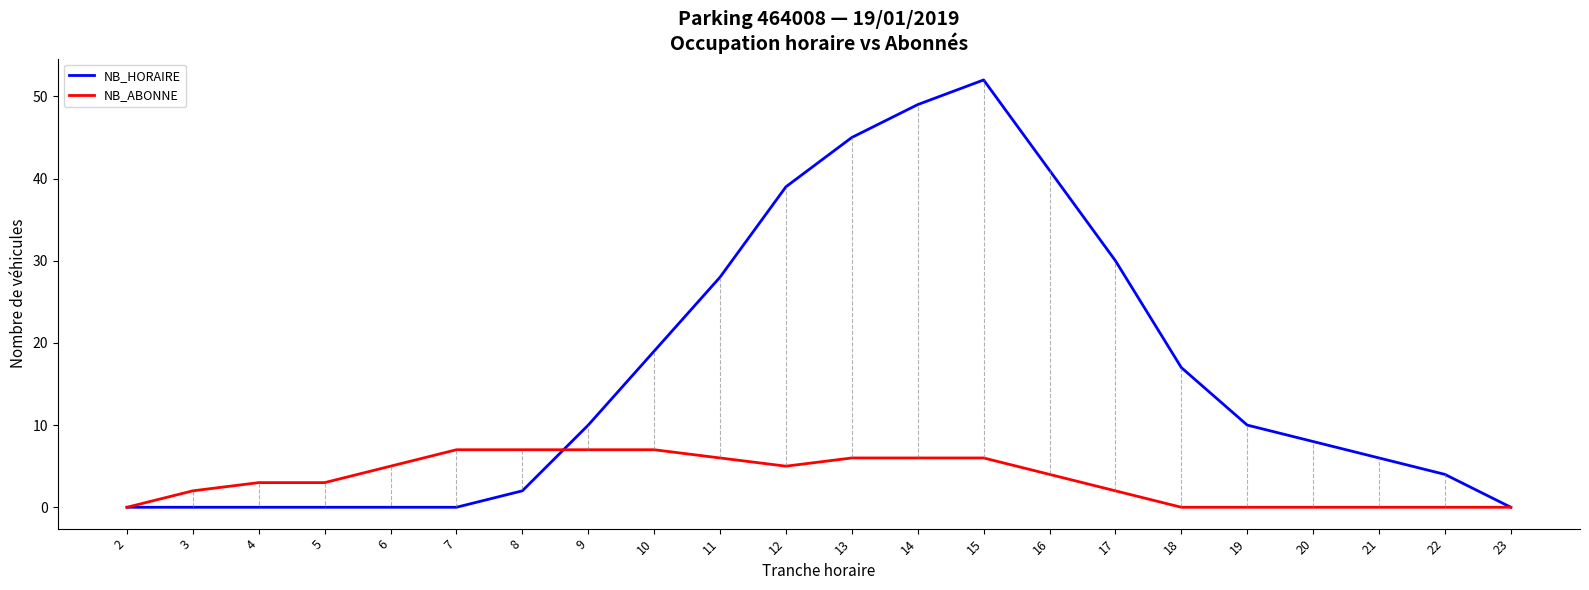

The NB_ABONNE series shows 7 at 7. True or false?

True